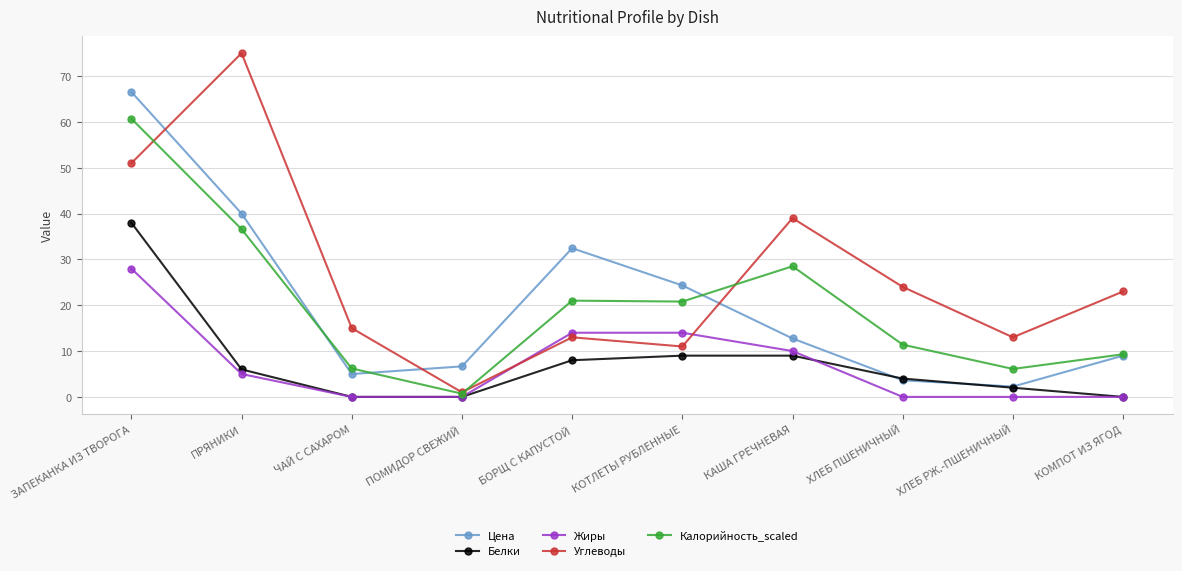

What are all the series names shown in the legend?

Цена, Белки, Жиры, Углеводы, Калорийность_scaled